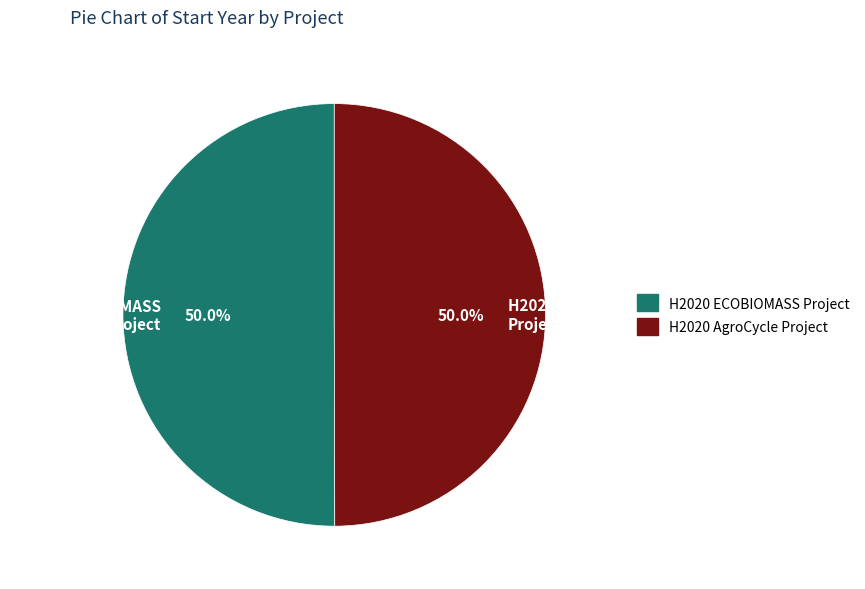

What percentage do H2020 AgroCycle Project and H2020 ECOBIOMASS Project together represent?

100.0%